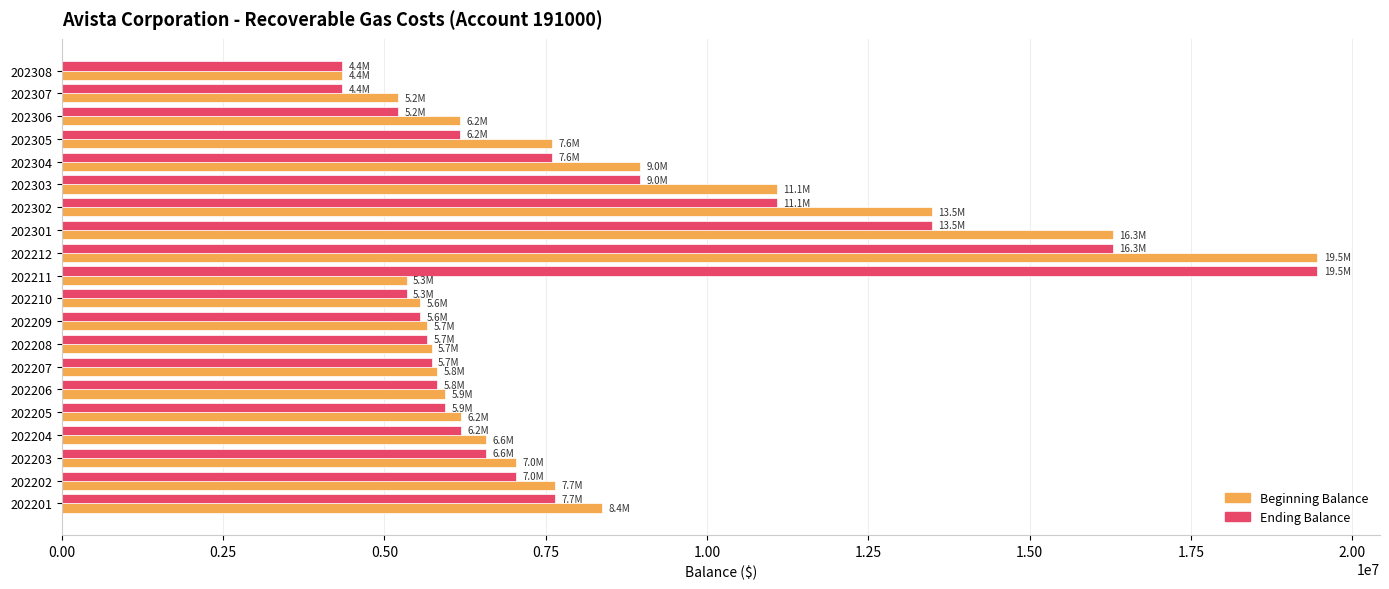

What is the highest value of the Beginning Balance series?

19459561.8